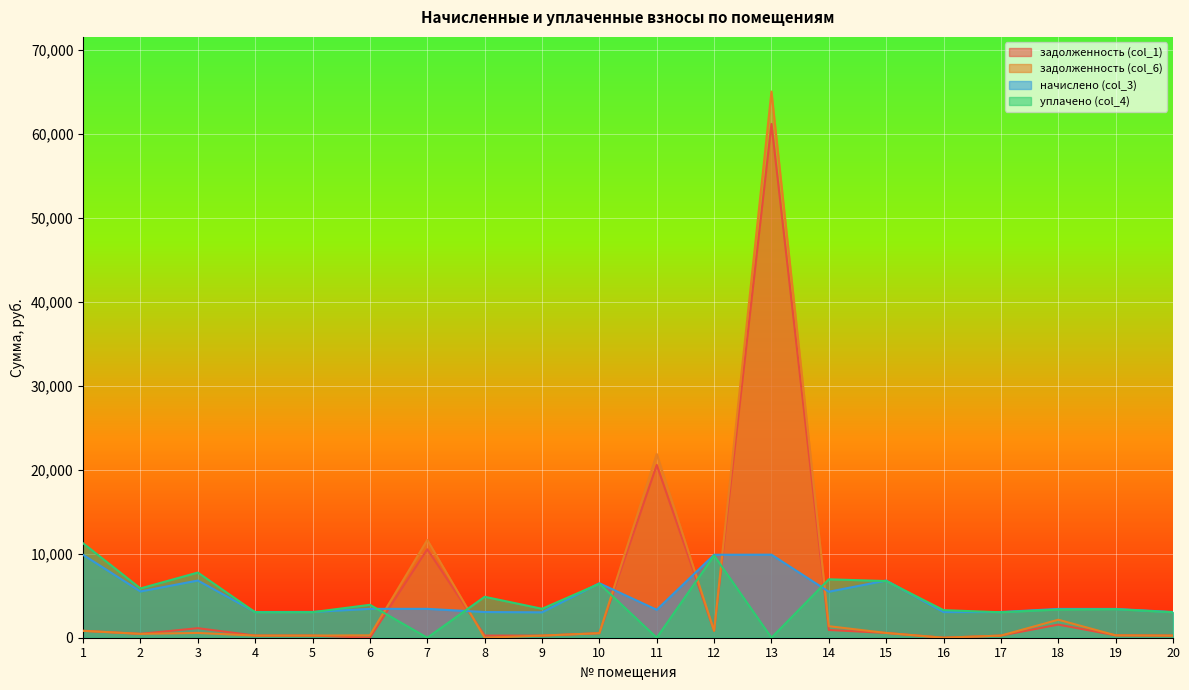

What is the approximate value of уплачено (col_4) at 1?

11253.0